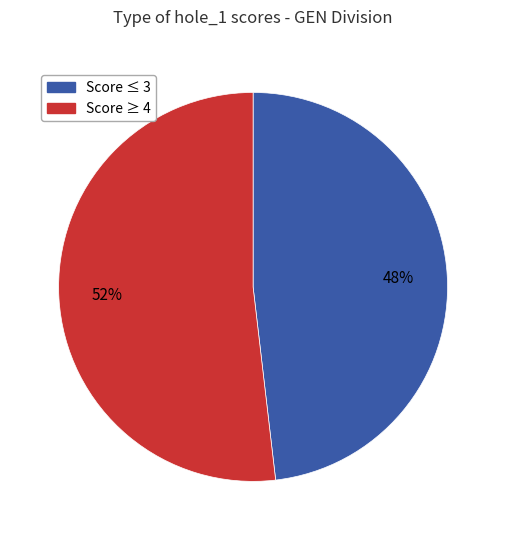

To the nearest percent, what is the difference between the largest and smallest slice percentages?

4%